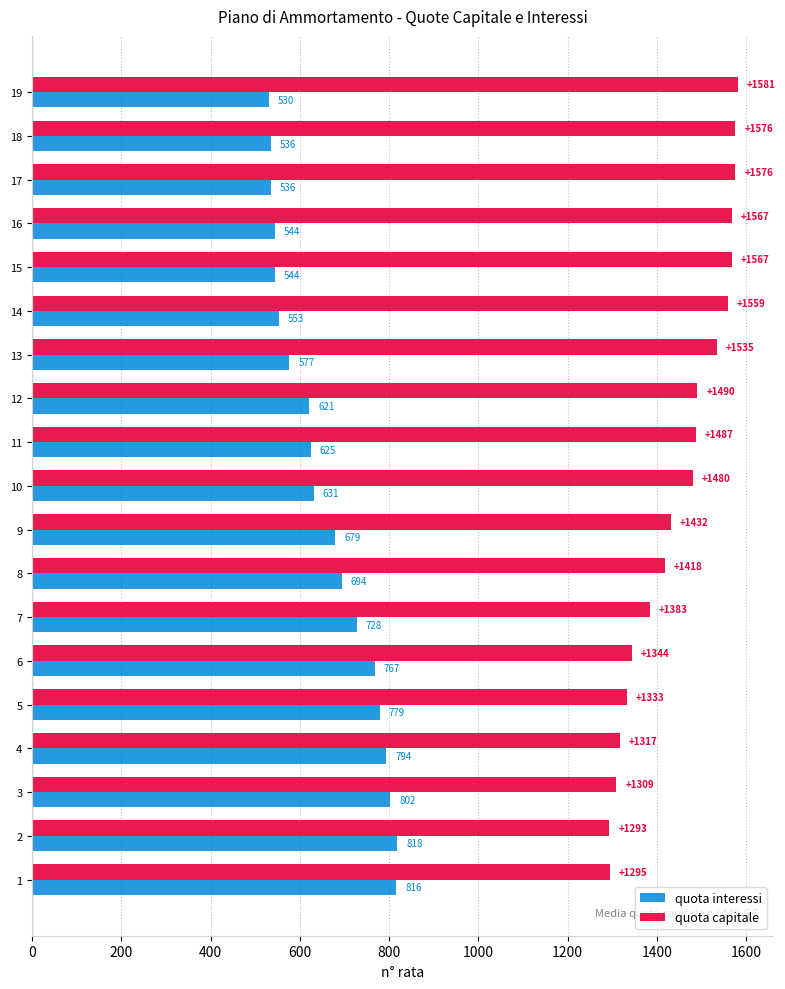

What is the sum of the quota capitale values at 15 and 13?

3102.0